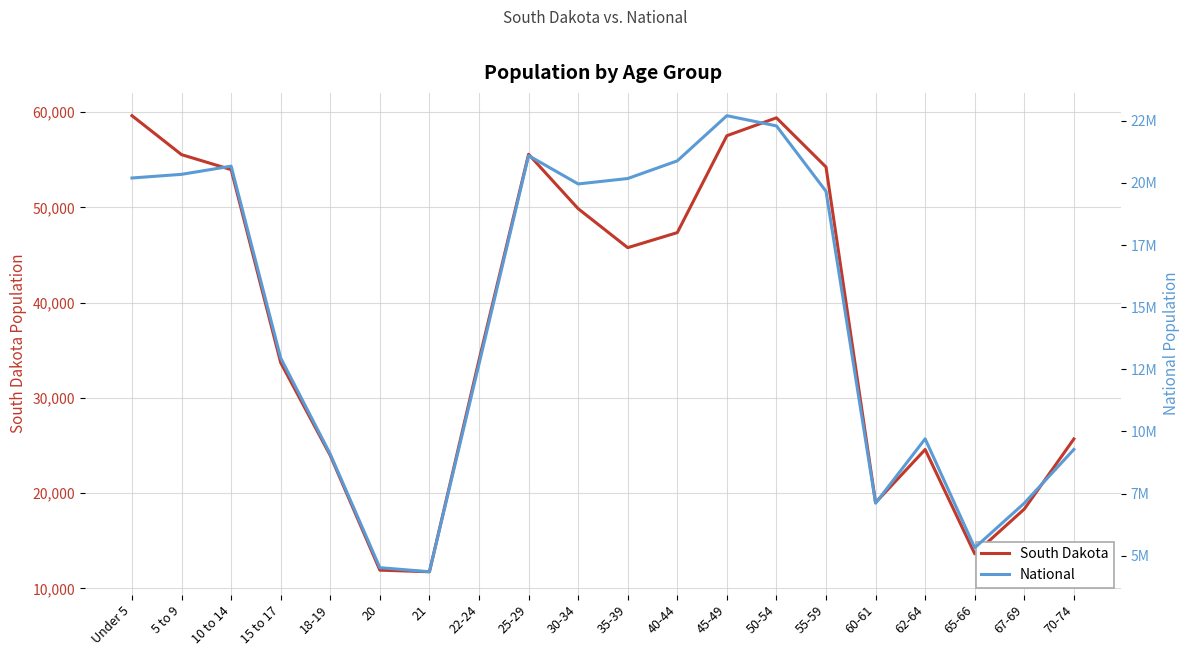

What is the label of the 11th point from the left?

35-39